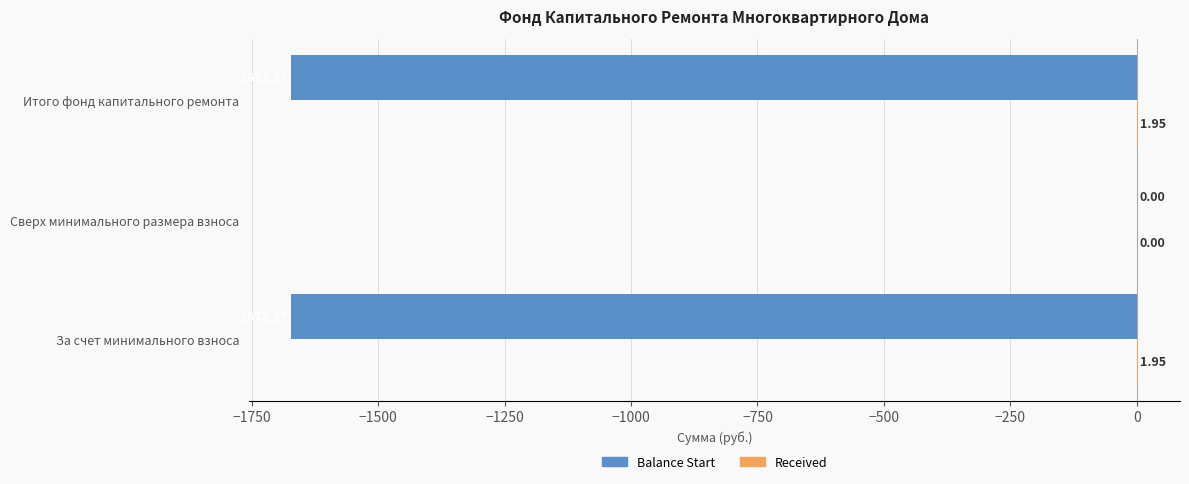

What is the average value of the Balance Start series?

-1114.8